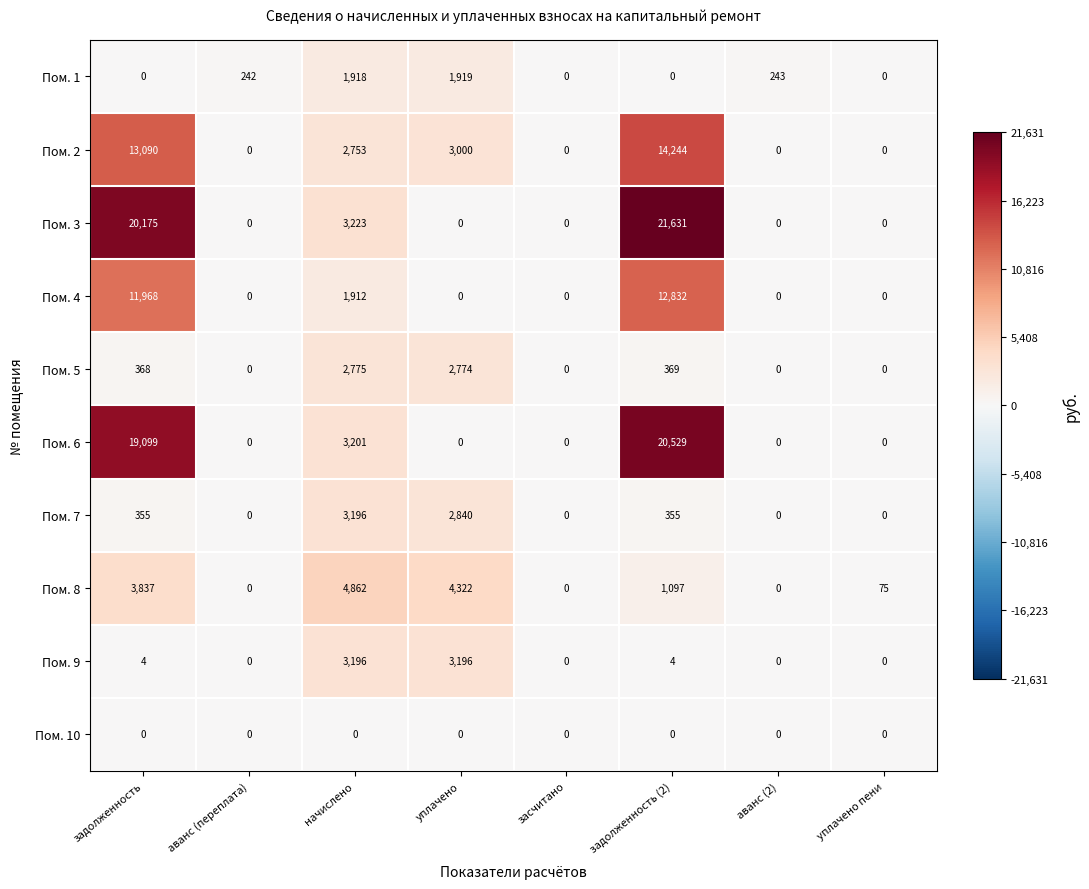

What is the maximum value for Пом. 7?

3196